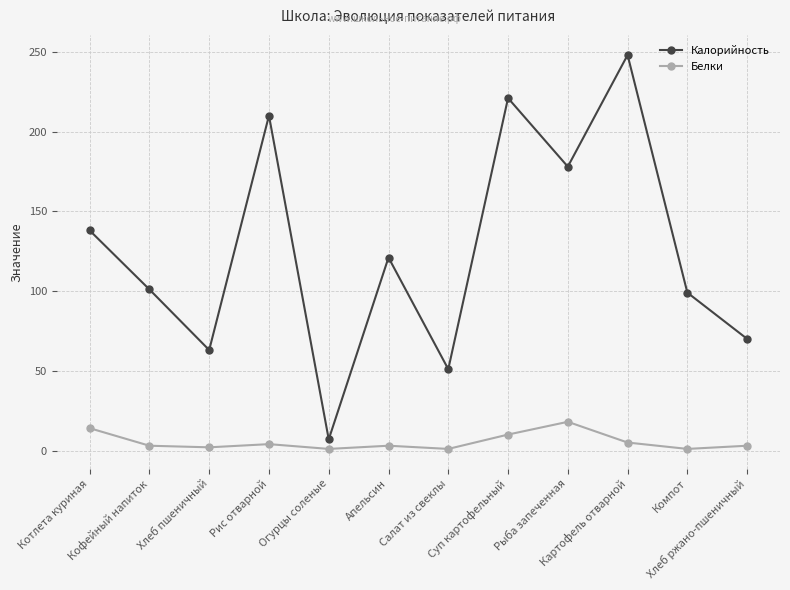

List the series in order of their overall mean, lowest first.

Белки, Калорийность